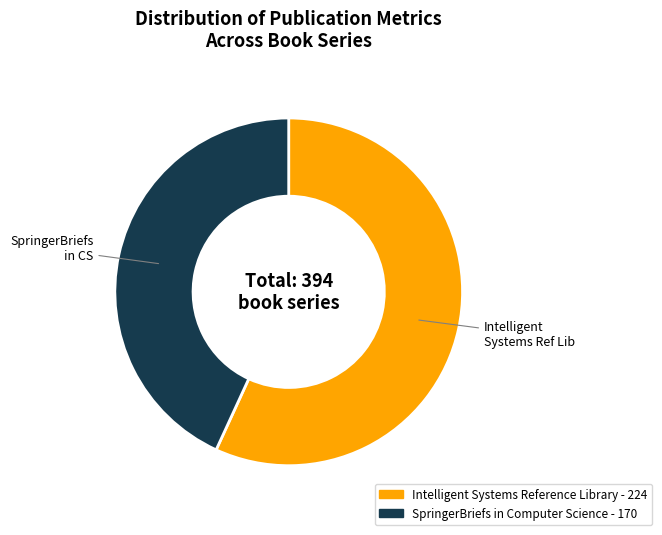

The Intelligent Systems Reference Library - 224 slice represents 57% of the pie. True or false?

True